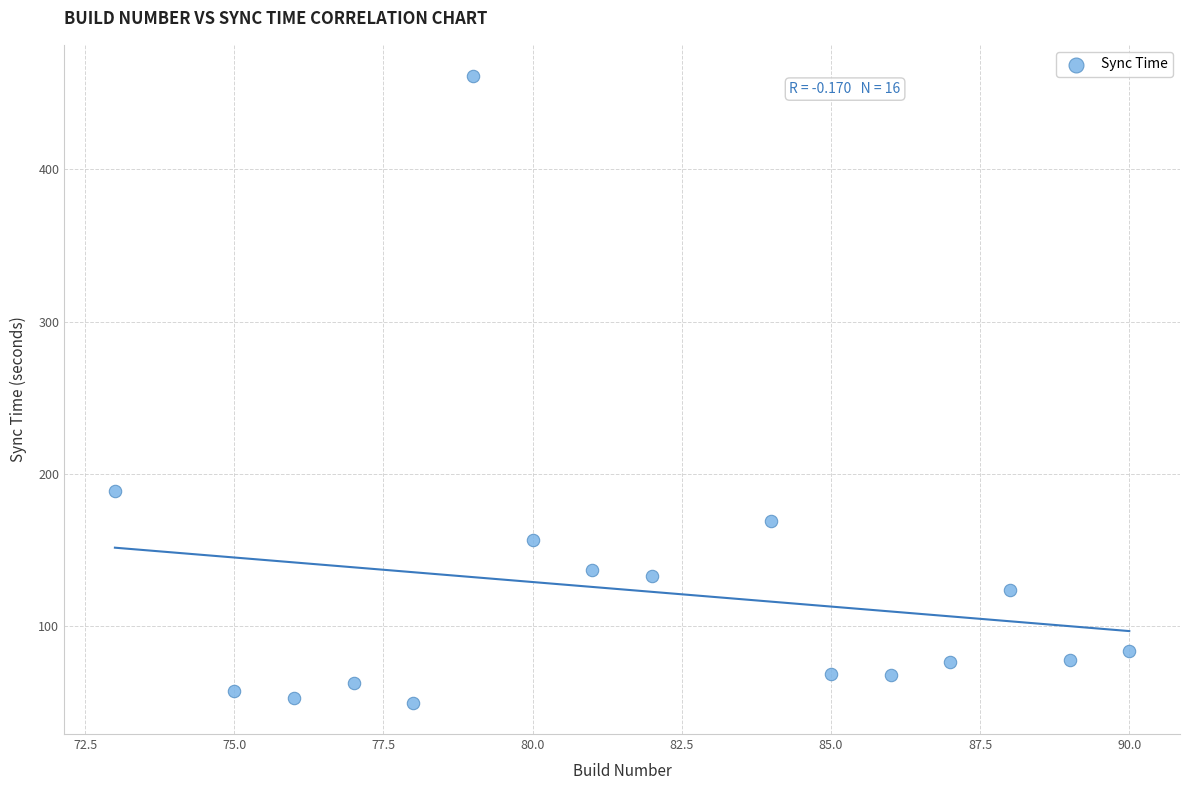

What Y value in the scatter plot is closest to 255?

189